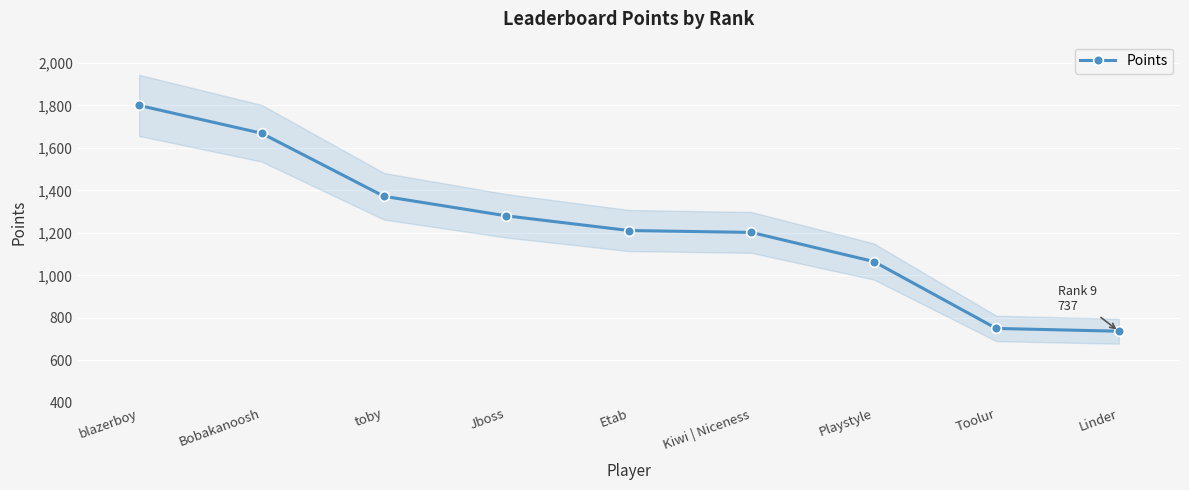

What is the difference between the second highest and second lowest values?

919